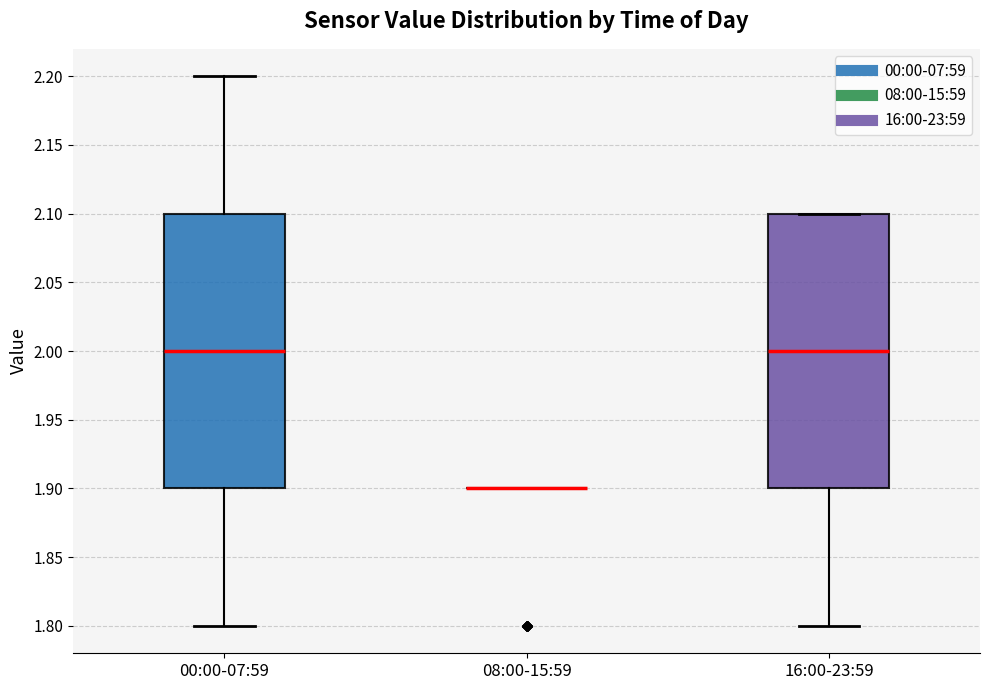

Reading left to right, read every box against the y-axis: the position of its median line, the range the box covers, and the ends of its whiskers. The values are not printed on the chart, so give them approximately, as read against the axis.

00:00-07:59: median 2.0, box 1.9 to 2.1, whiskers 1.8 to 2.2
08:00-15:59: box collapsed to a line at 1.9, whiskers 1.9 to 1.9
16:00-23:59: median 2.0, box 1.9 to 2.1, whiskers 1.8 to 2.1